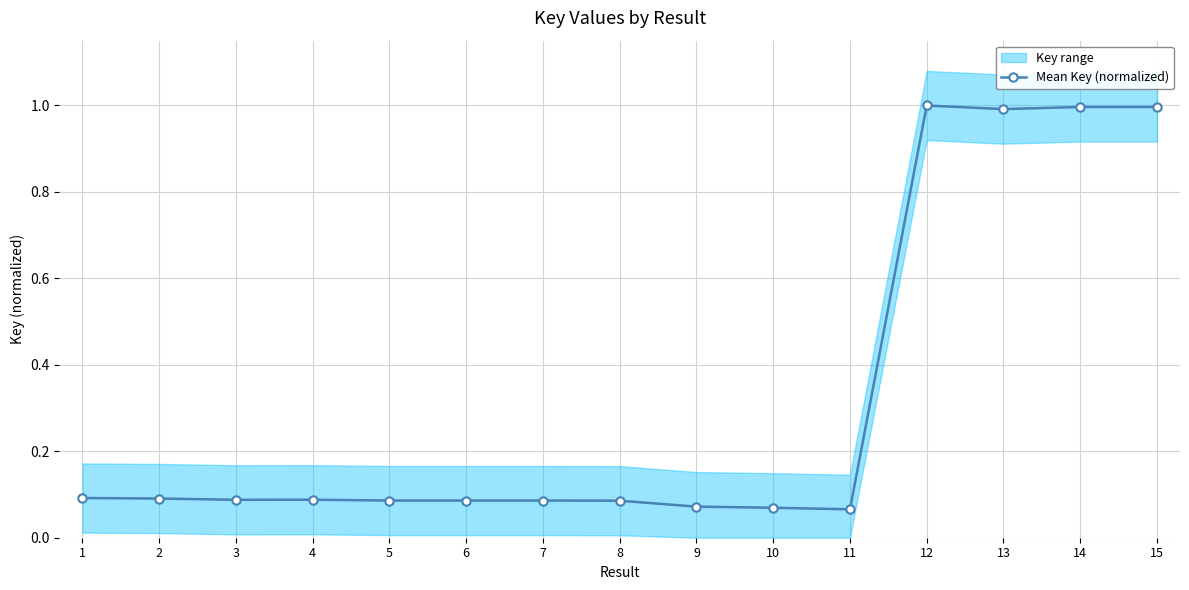

Reading left to right, what are all the values shown in this chart?

1=0.1	2=0.1	3=0.1	4=0.1	5=0.1	6=0.1	7=0.1	8=0.1	9=0.1	10=0.1	11=0.1	12=1.0	13=1.0	14=1.0	15=1.0